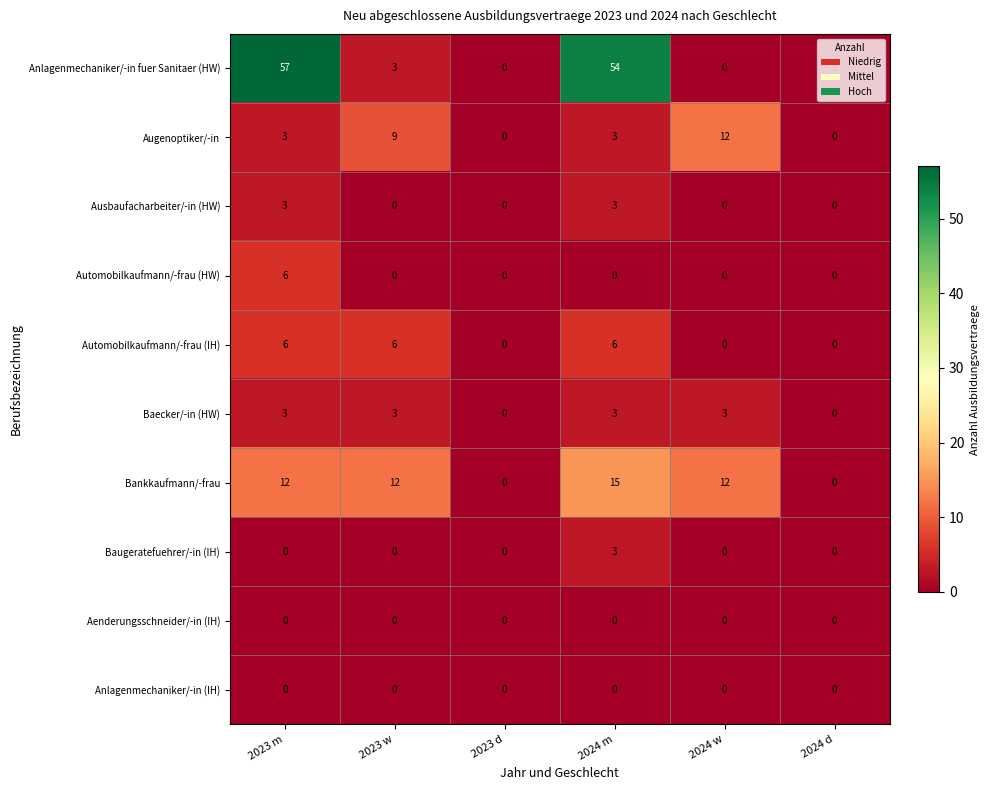

The Aenderungsschneider/-in (IH) series shows 0 at 2024 m. True or false?

True